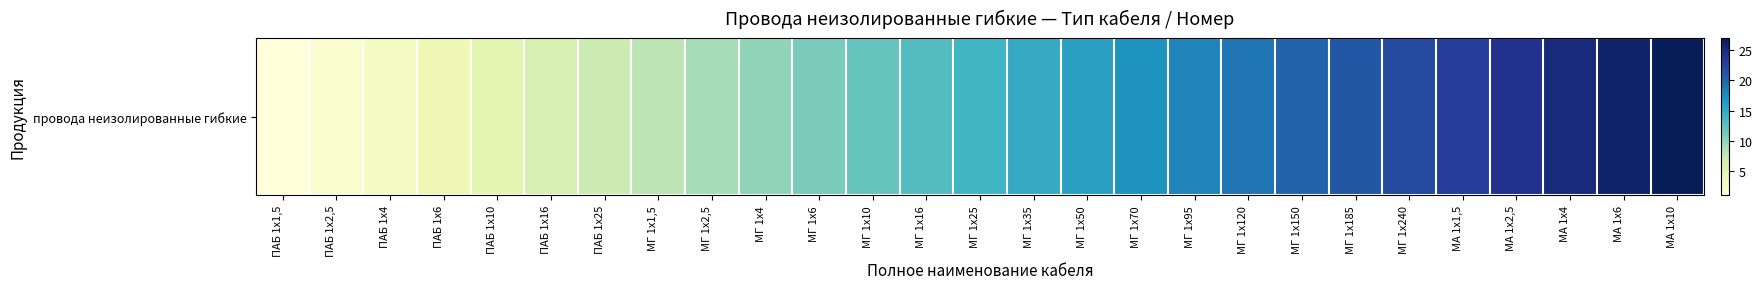

What is the ratio of the value at ПАБ 1x25 to the value at МГ 1x35?

0.5